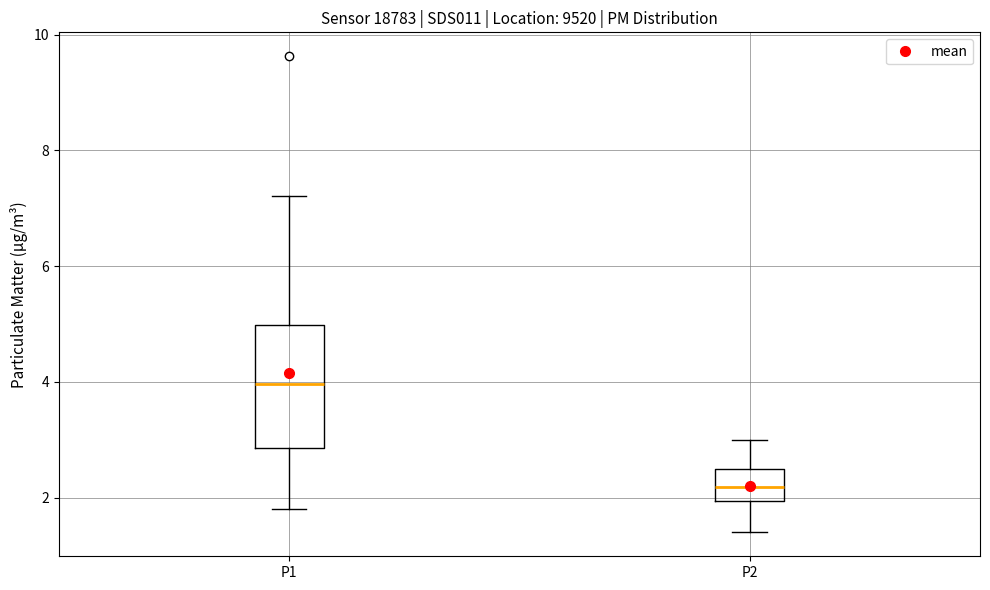

Which box's median line is the lowest?

P2